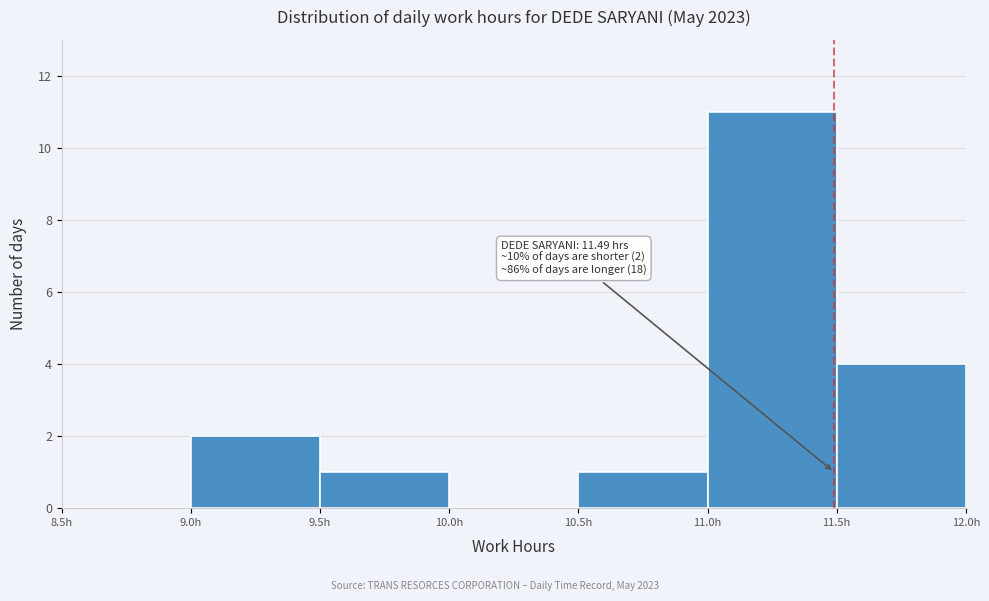

Over which range of the x-axis is the bar tallest?

11.0 to 11.5